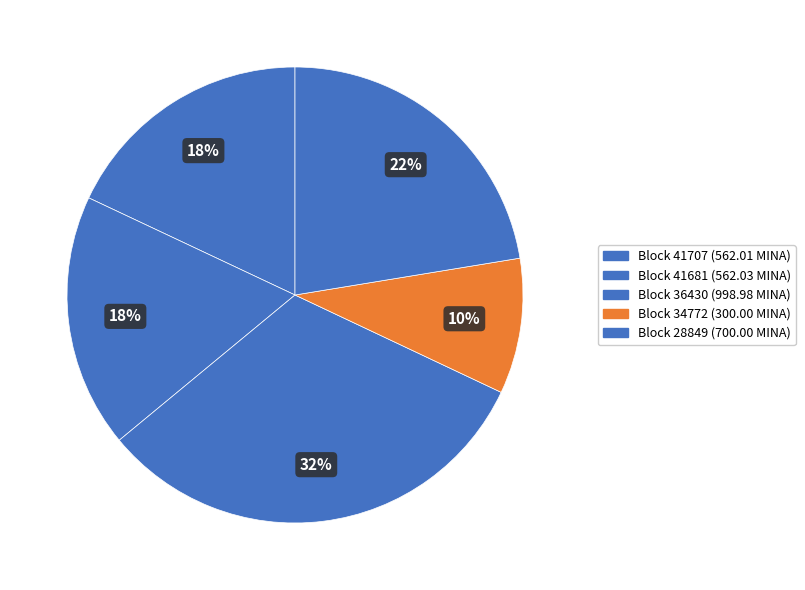

Count the number of slices in the pie.

5